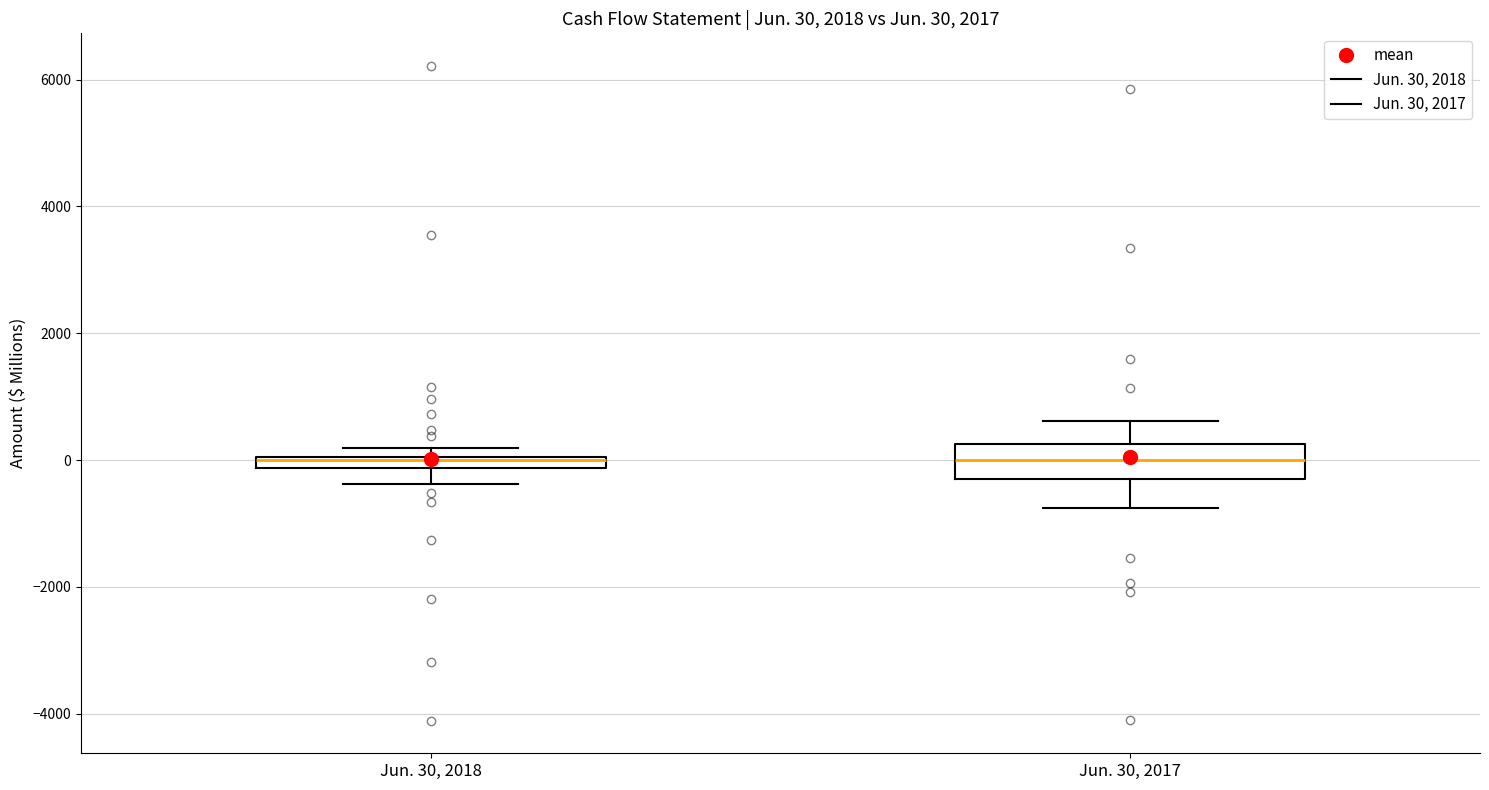

Comparing the boxes themselves (not the whiskers), which one is the tallest?

Jun. 30, 2017